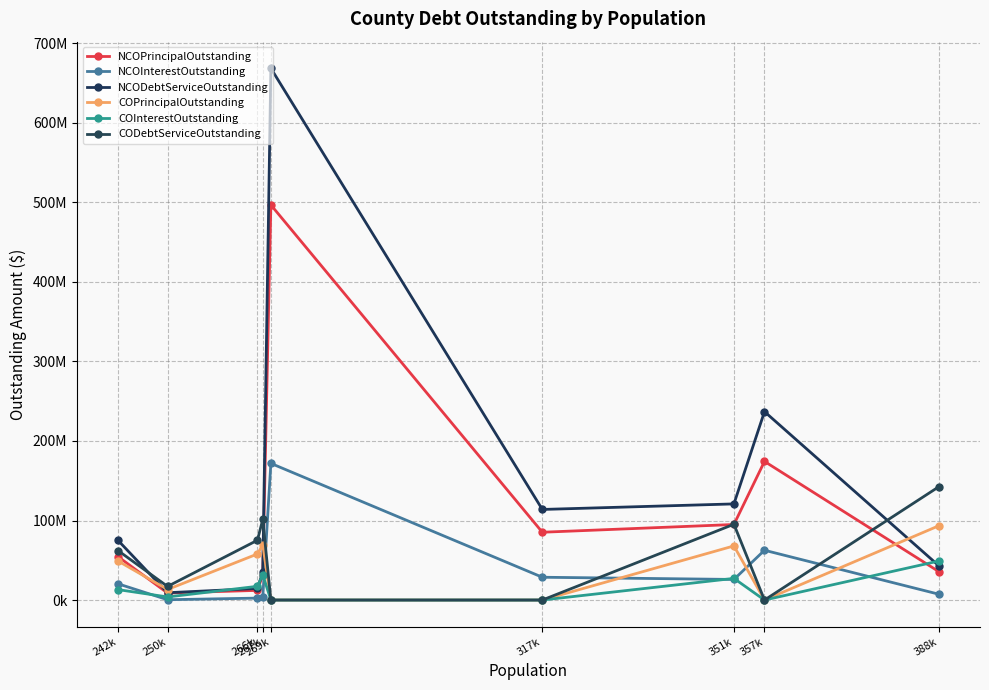

Where is the first local maximum for NCOInterestOutstanding?

269k